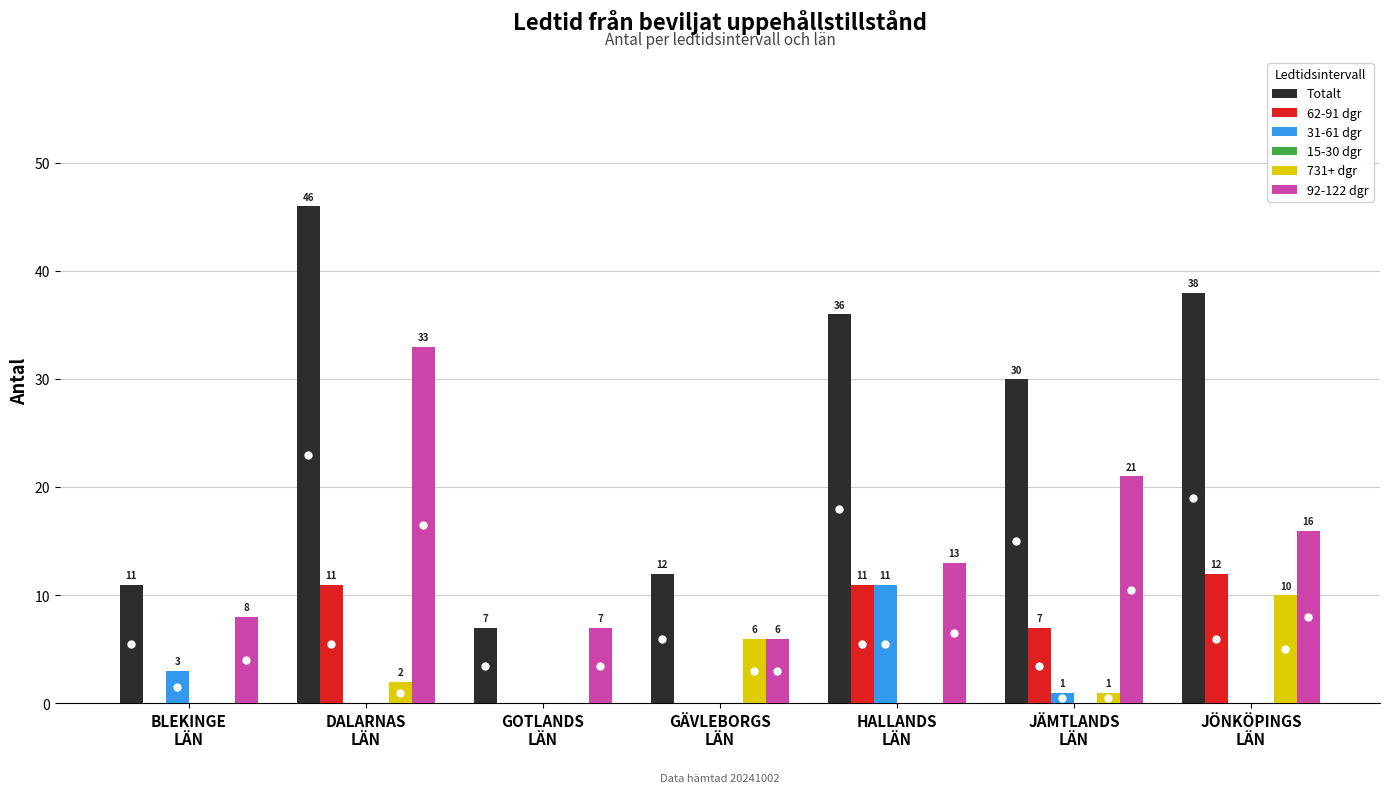

What is the total value across all series at GOTLANDS
LÄN?

14